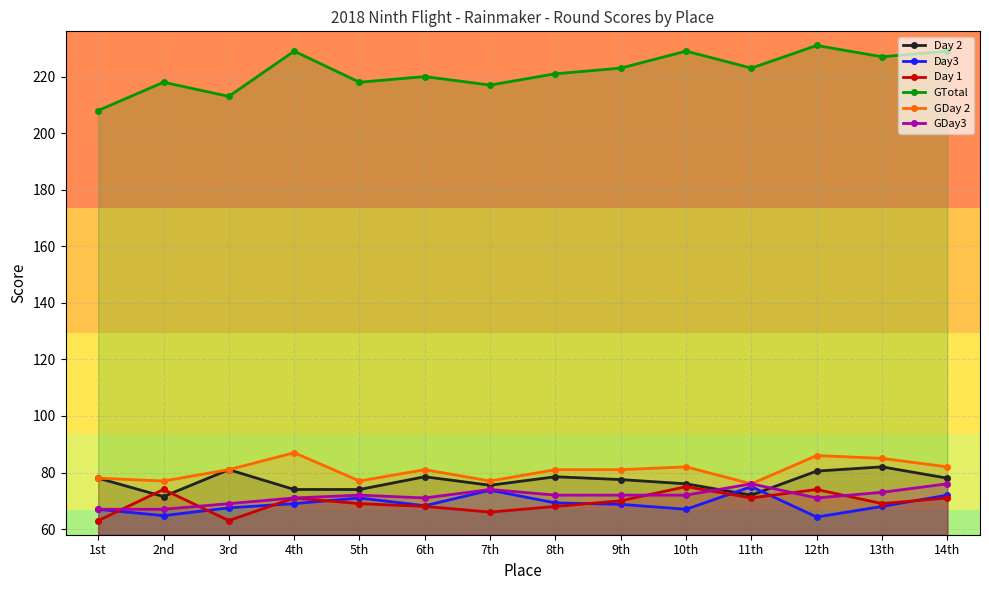

Between 13th and 14th, which is larger?

13th